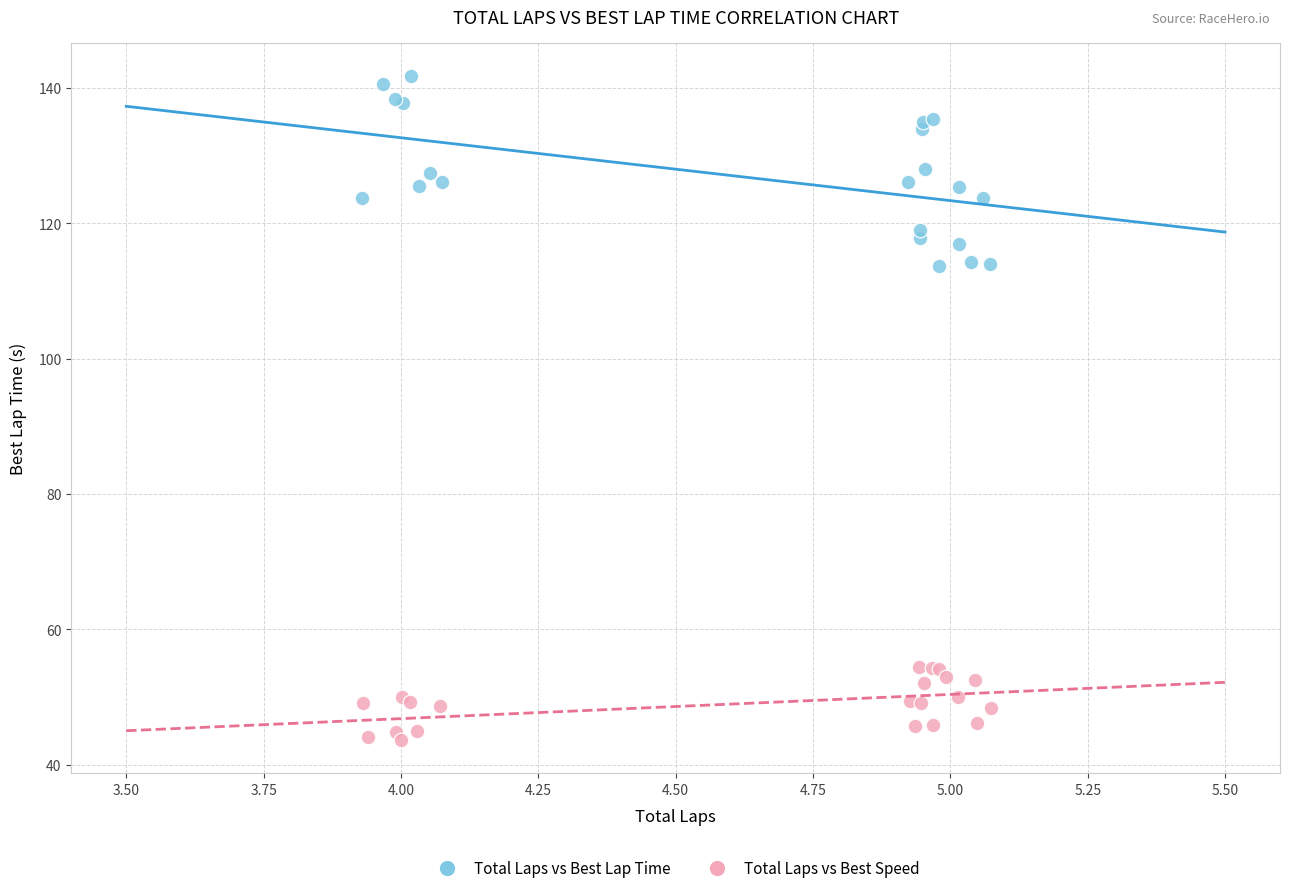

Which series contains the highest Y value?

Total Laps vs Best Lap Time